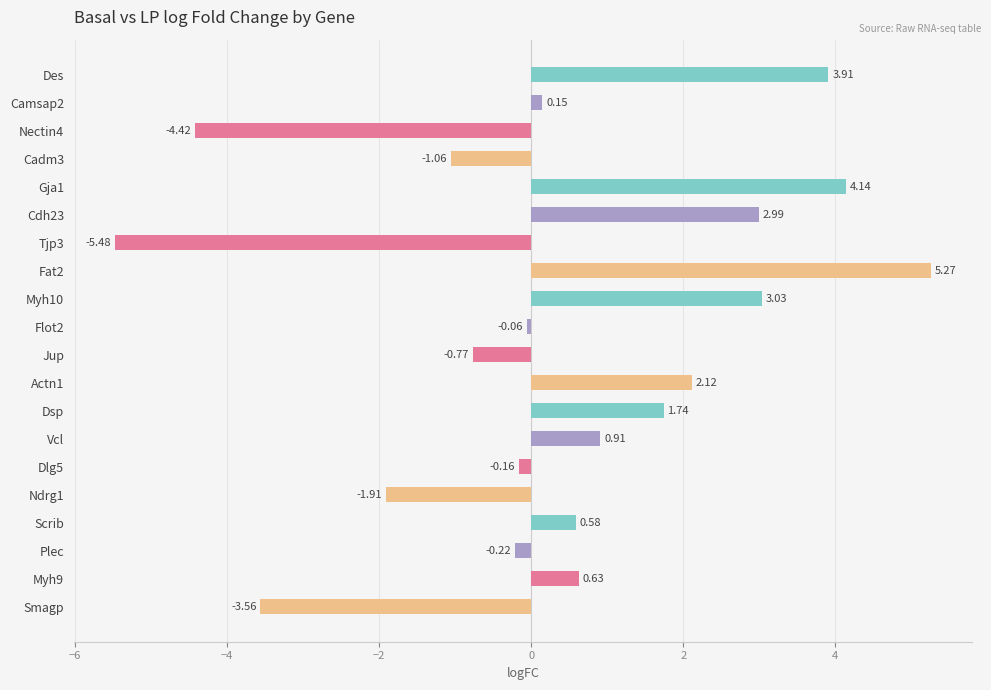

What is the difference between the second highest and minimum values?

9.6